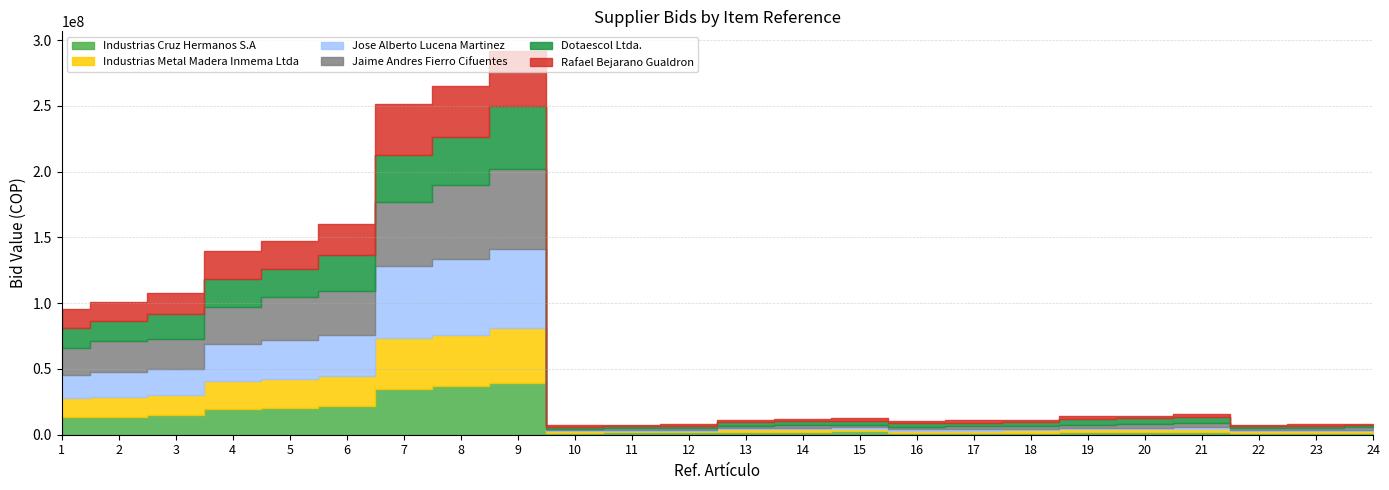

The Dotaescol Ltda. series shows 4125456 at 17. True or false?

False